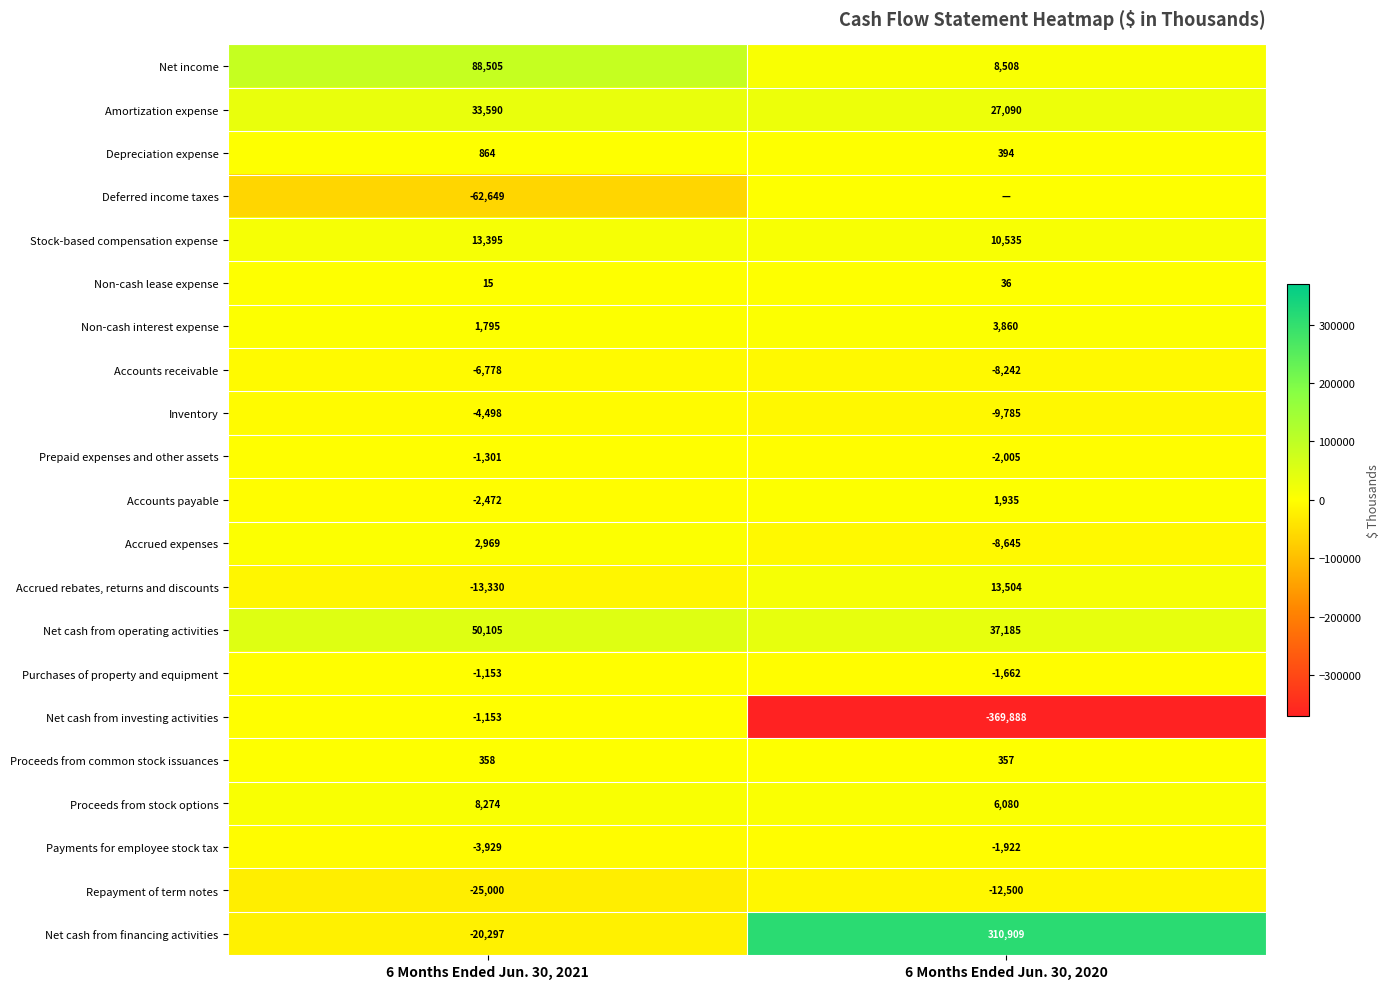

At which label is Net cash from investing activities closest to -185520?

6 Months Ended Jun. 30, 2021